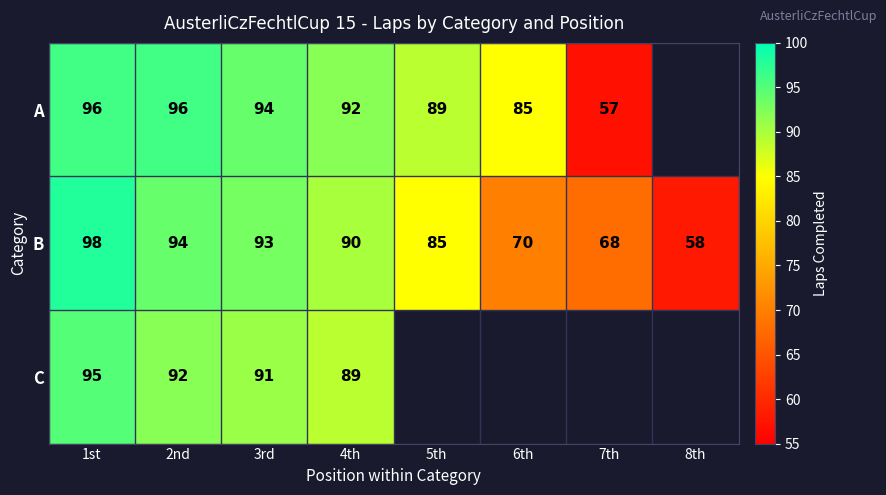

Is the value of B at 3rd greater than the value of A at 1st?

No